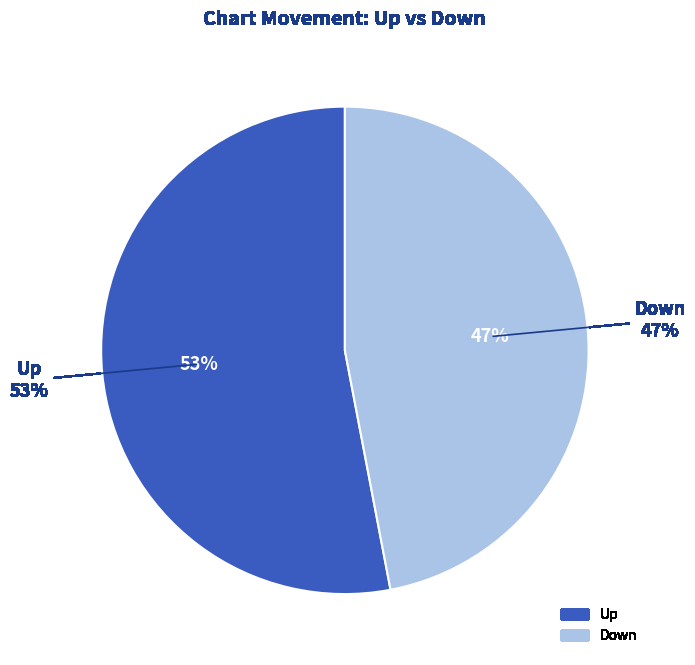

What percentage is the Down slice, to the nearest percent?

47%